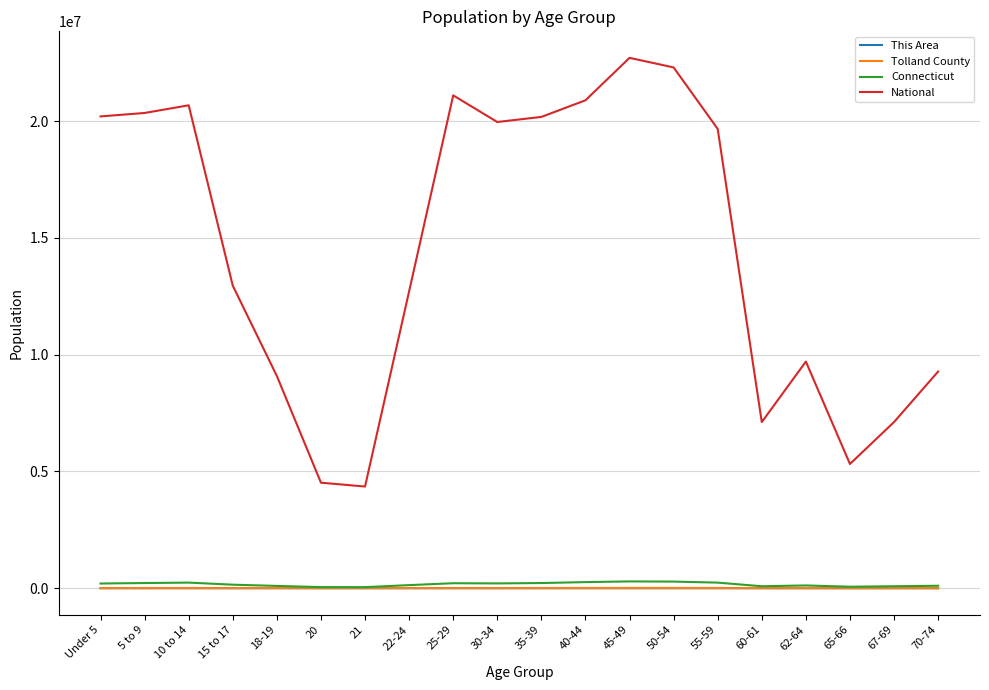

Which series has the largest total across all categories?

National